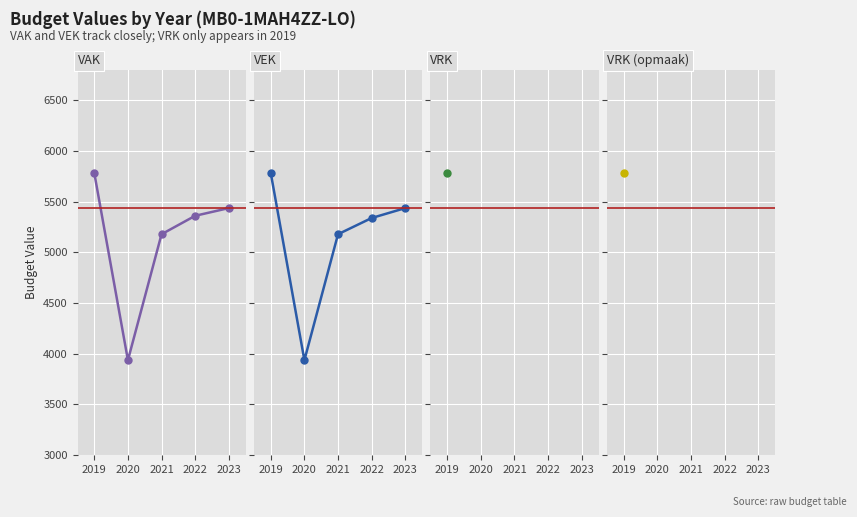

Is the value of VAK at 2023 greater than the value of VEK at 2019?

No